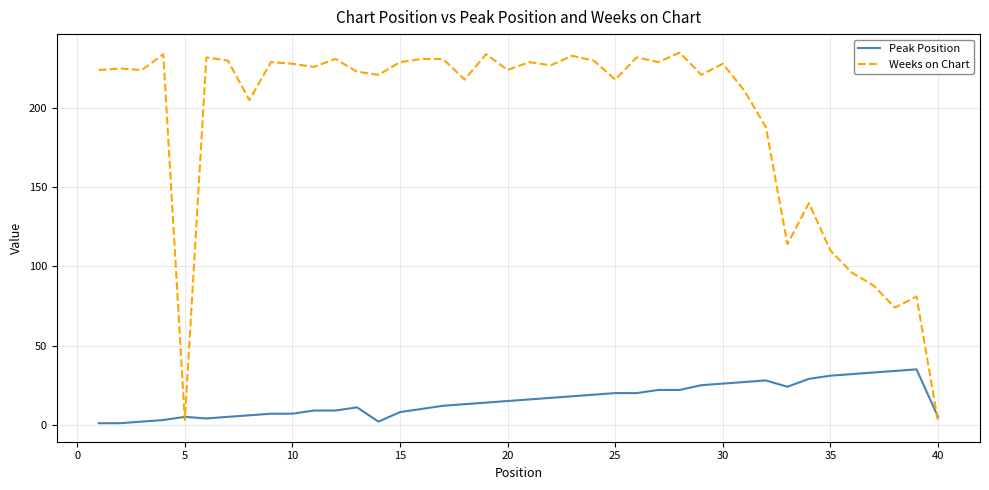

Which series has the largest total across all categories?

Weeks on Chart